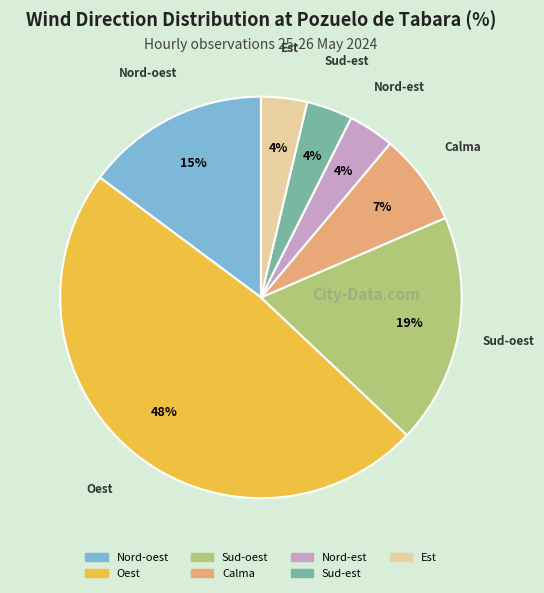

How many slices are in this pie chart?

7